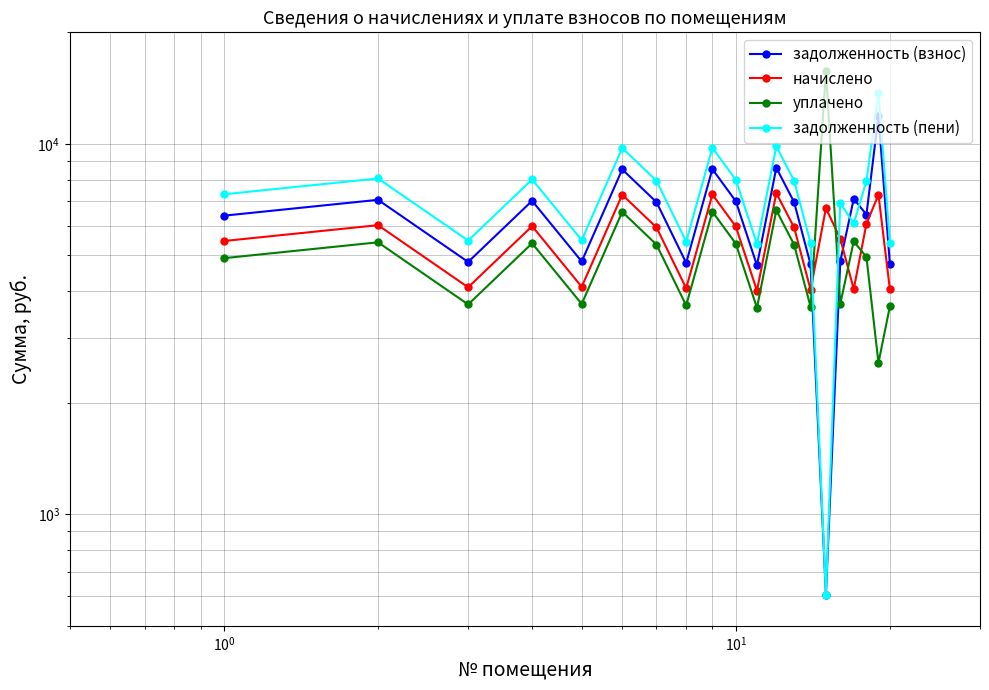

What are all the series names shown in the legend?

задолженность (взнос), начислено, уплачено, задолженность (пени)